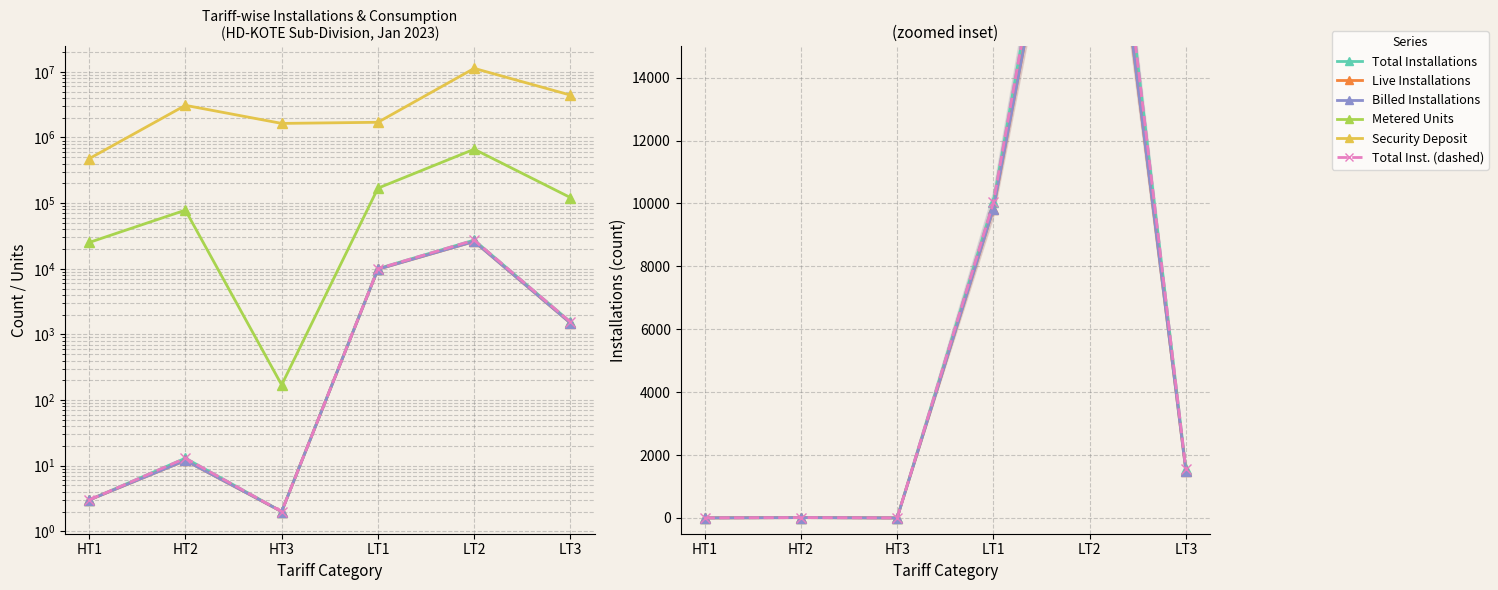

What are all the series names shown in the legend?

Total Installations (solid), Live Installations (solid), Billed Installations (solid), Metered Units (solid), Security Deposit (solid), Total Installations (dashed)